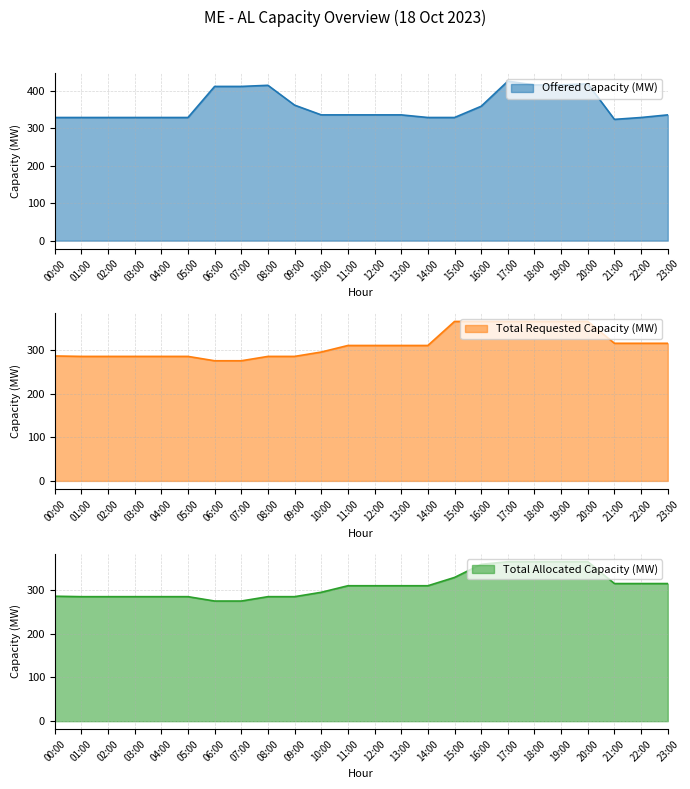

How many data points in Total Requested Capacity (MW) are above 310?

9